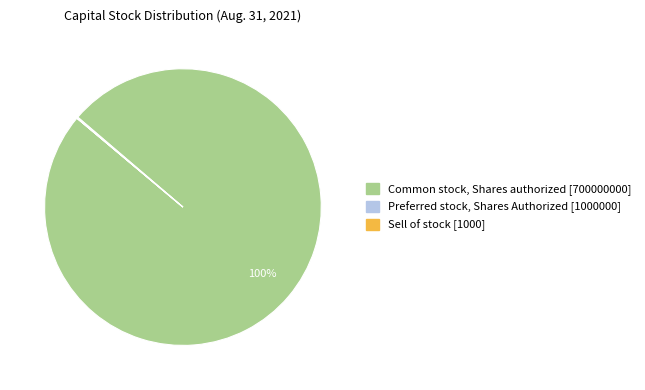

The Common stock, Shares authorized [700000000] slice represents 100% of the pie. True or false?

True